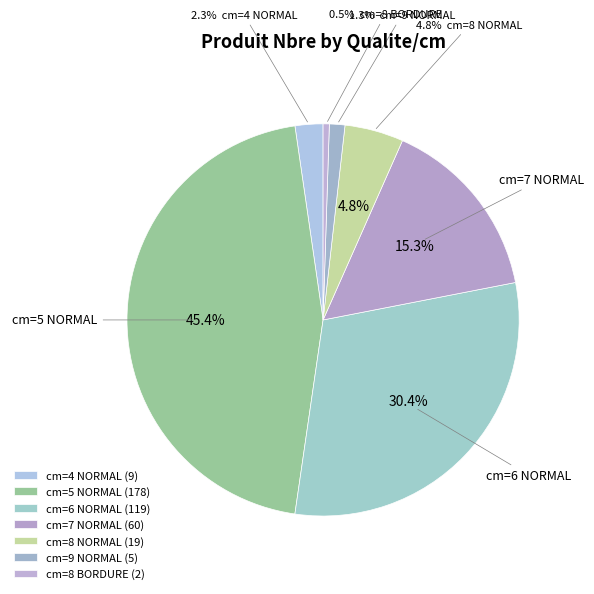

To the nearest percent, what is the difference between the cm=4 NORMAL and cm=8 NORMAL slice percentages?

3%